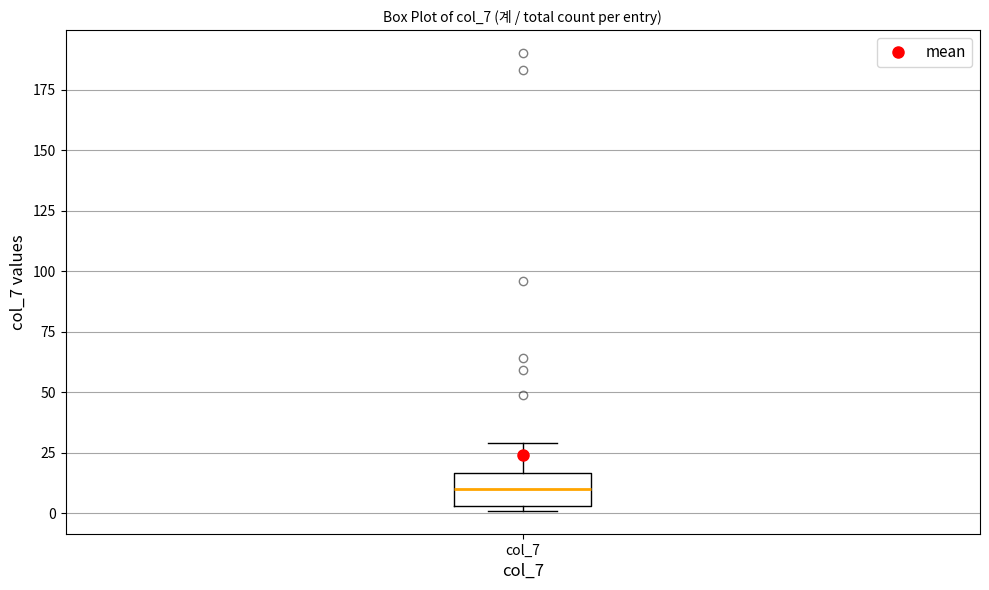

Read this box plot against the y-axis: the position of the median line, the range covered by the box, and the ends of both whiskers. The values are not printed on the chart, so give them approximately, as read against the axis.

median 10, box 5 to 15, whiskers 0 to 30